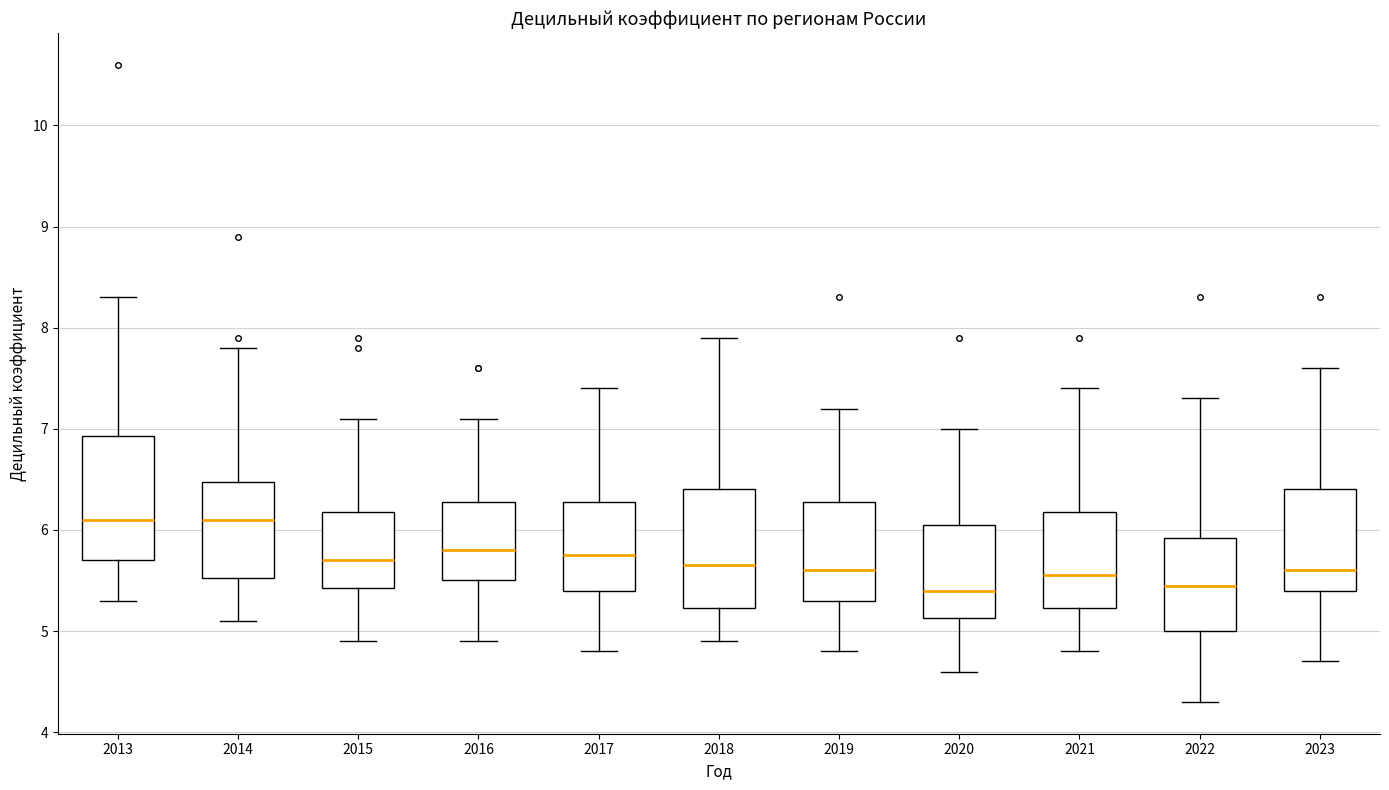

Where does the lower whisker of the box at x = 2019 end on the y-axis? The values are not printed on the chart, so give them approximately, as read against the axis.

4.8